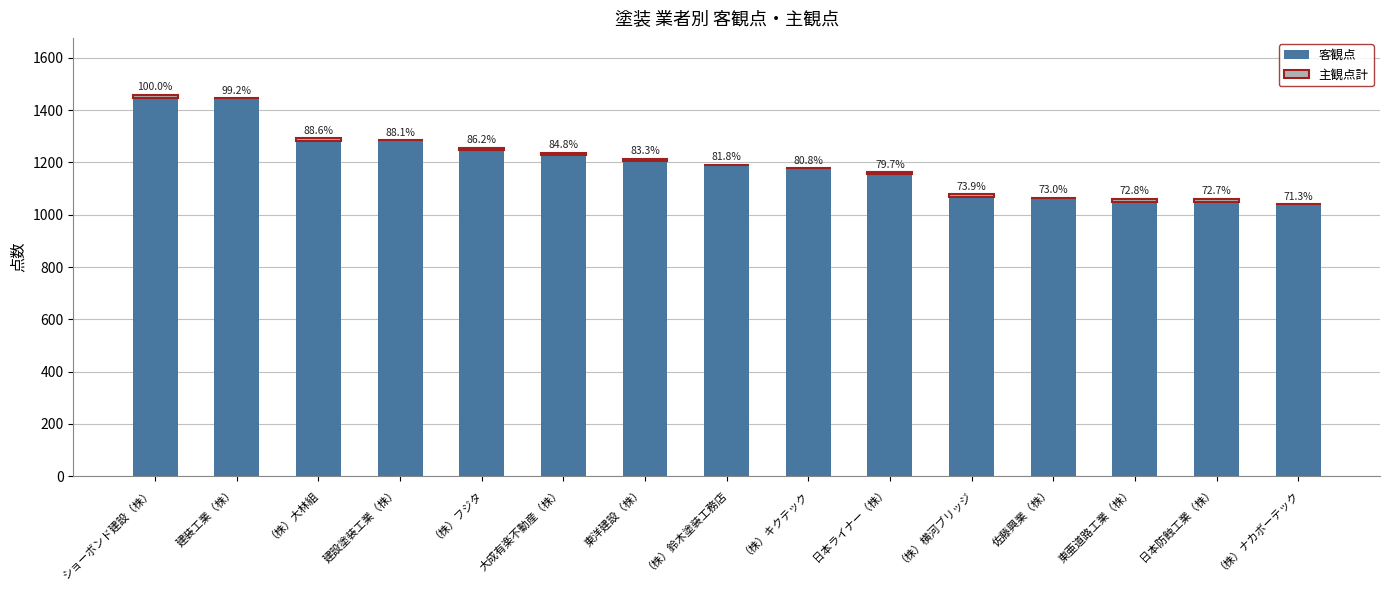

Are the bars horizontal?

No